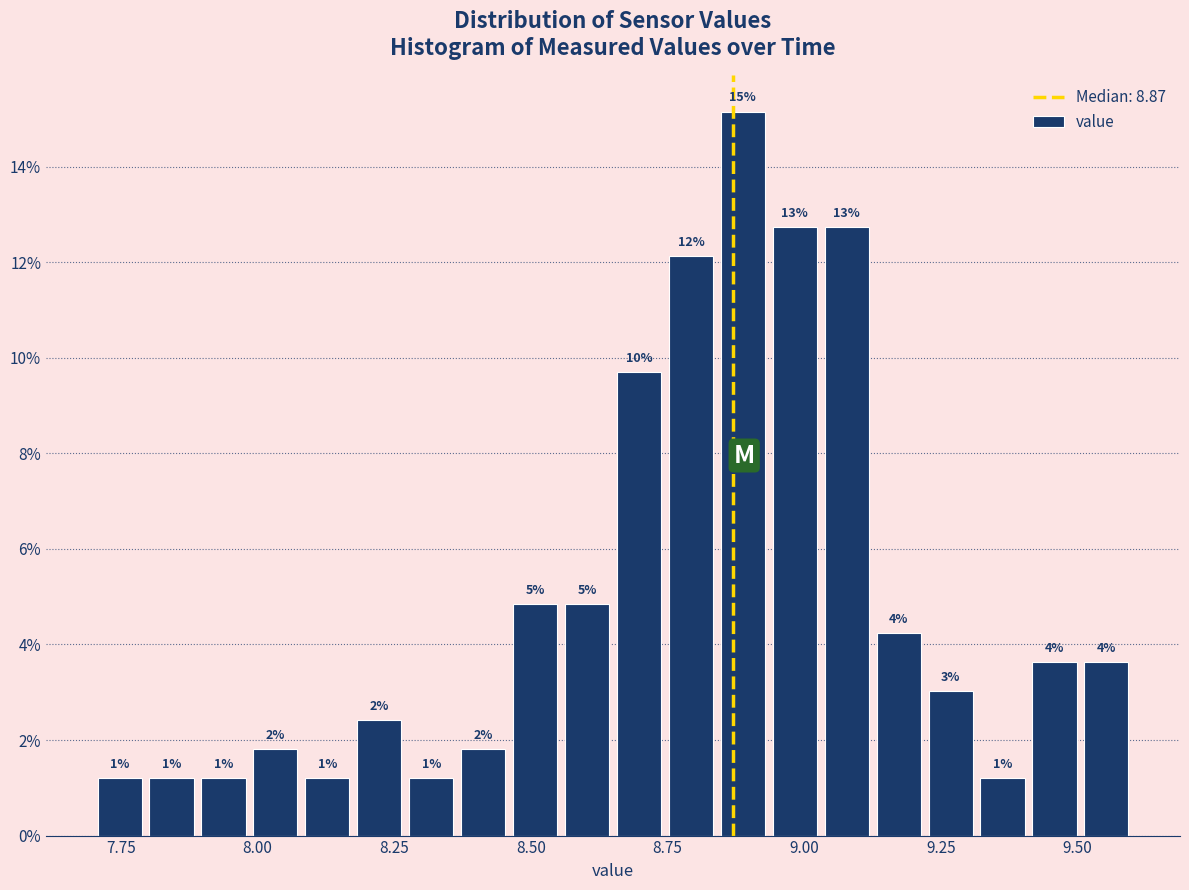

Read against the x-axis, roughly where is the centre of the tallest bar?

8.90